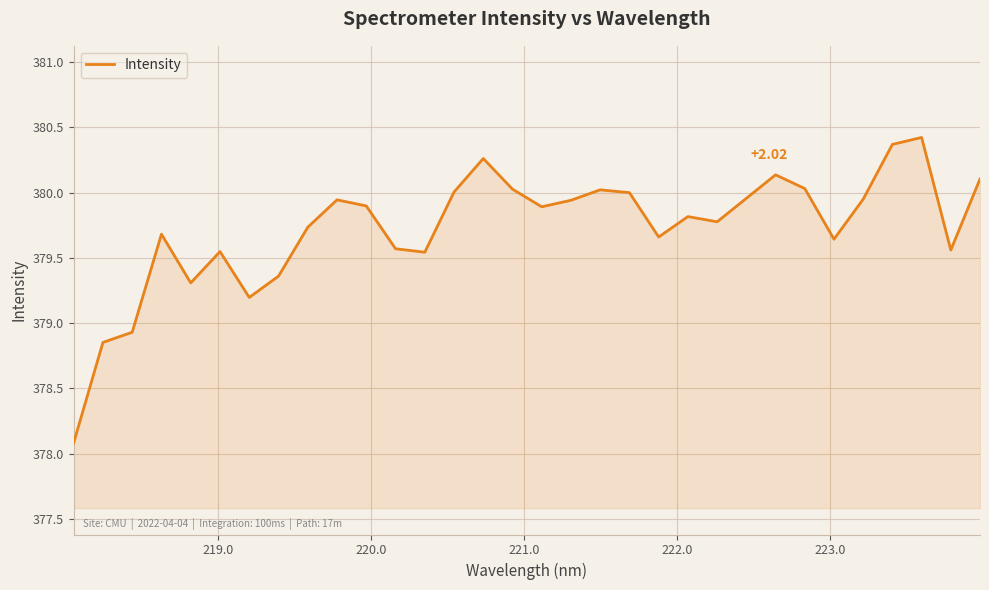

What is the difference between the maximum and minimum values?

2.3